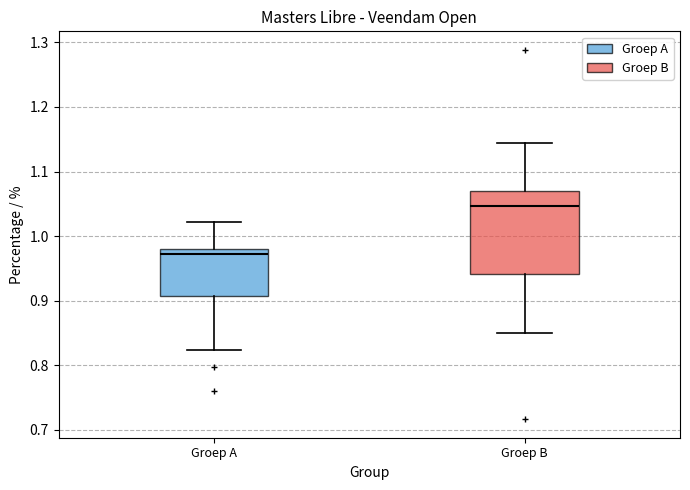

Reading left to right, transcribe this box plot: for each box, give where its median line is, the range the box spans, and where its two whiskers end, as read against the y-axis. The values are not printed on the chart, so give them approximately, as read against the axis.

Groep A: median 0.97, box 0.91 to 0.98, whiskers 0.82 to 1.02
Groep B: median 1.05, box 0.94 to 1.07, whiskers 0.85 to 1.14